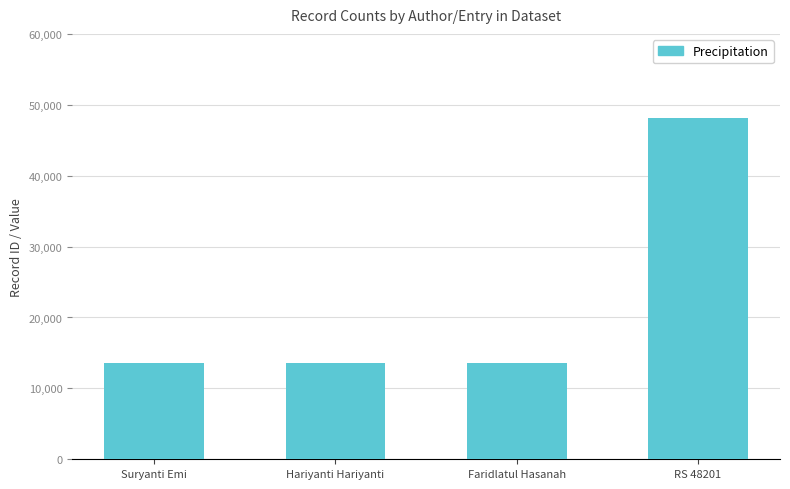

What is the greatest value displayed?

48201